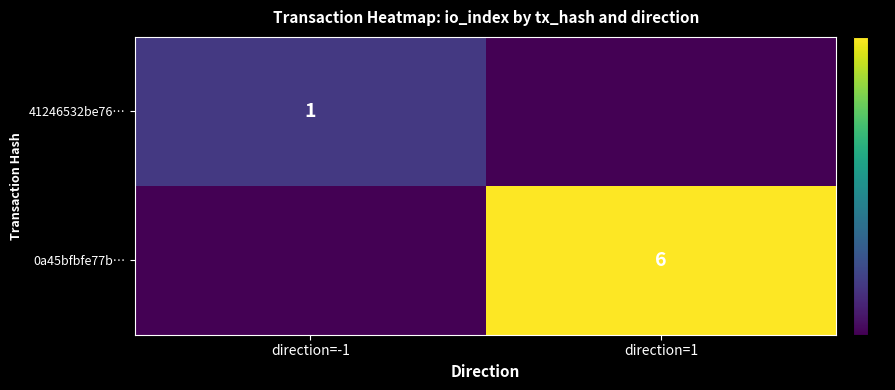

The 41246532be76… series shows 0 at direction=-1. True or false?

False